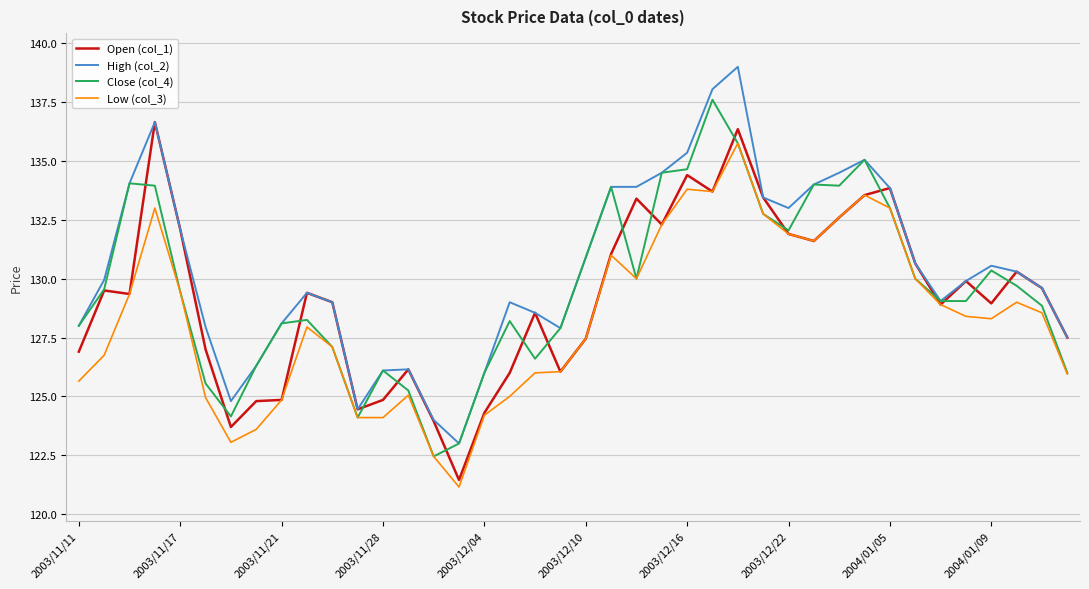

What is the difference between the maximum and minimum values in the Low (col_3) series?

14.6